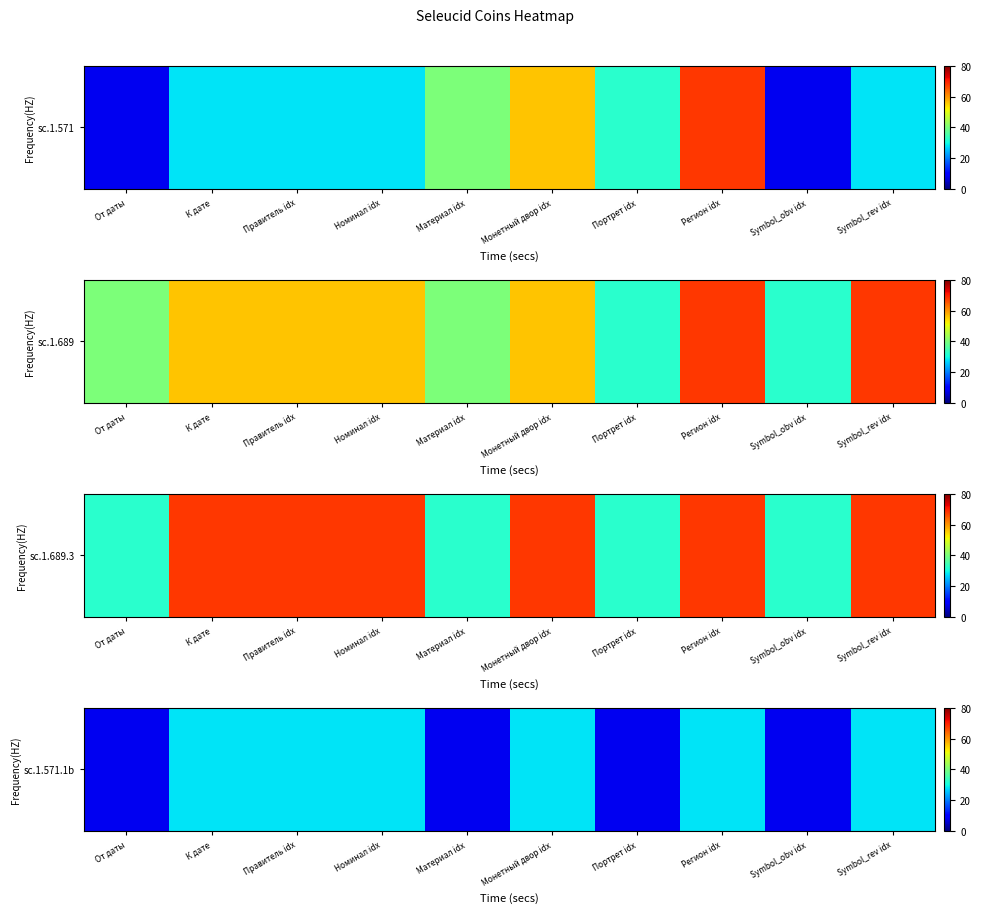

Reading left to right, extract all data points from this chart.

От даты=8	К дате=28	Правитель idx=28	Номинал idx=28	Материал idx=8	Монетный двор idx=28	Портрет idx=8	Регион idx=28	Symbol_obv idx=8	Symbol_rev idx=28